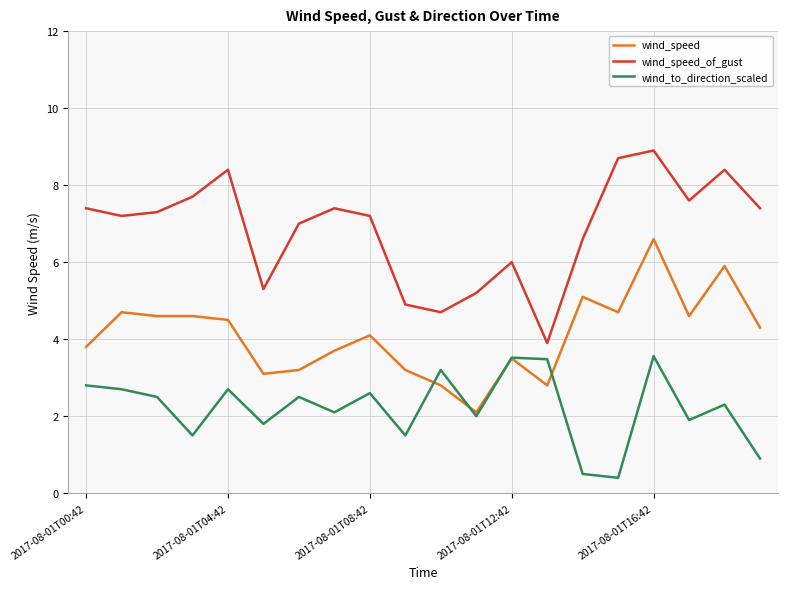

Which series has the largest total across all categories?

wind_speed_of_gust